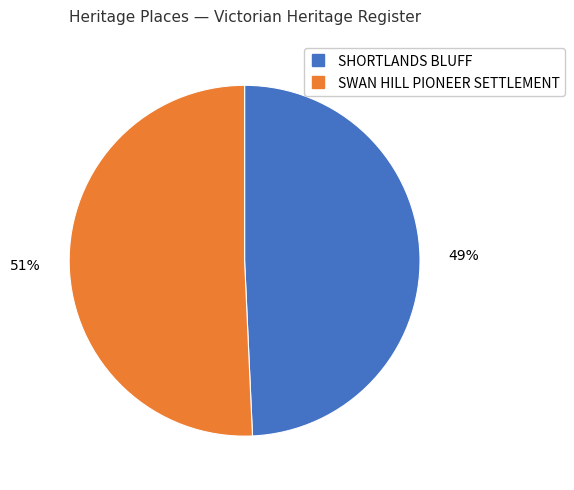

What is the largest slice in the pie chart?

SWAN HILL PIONEER SETTLEMENT